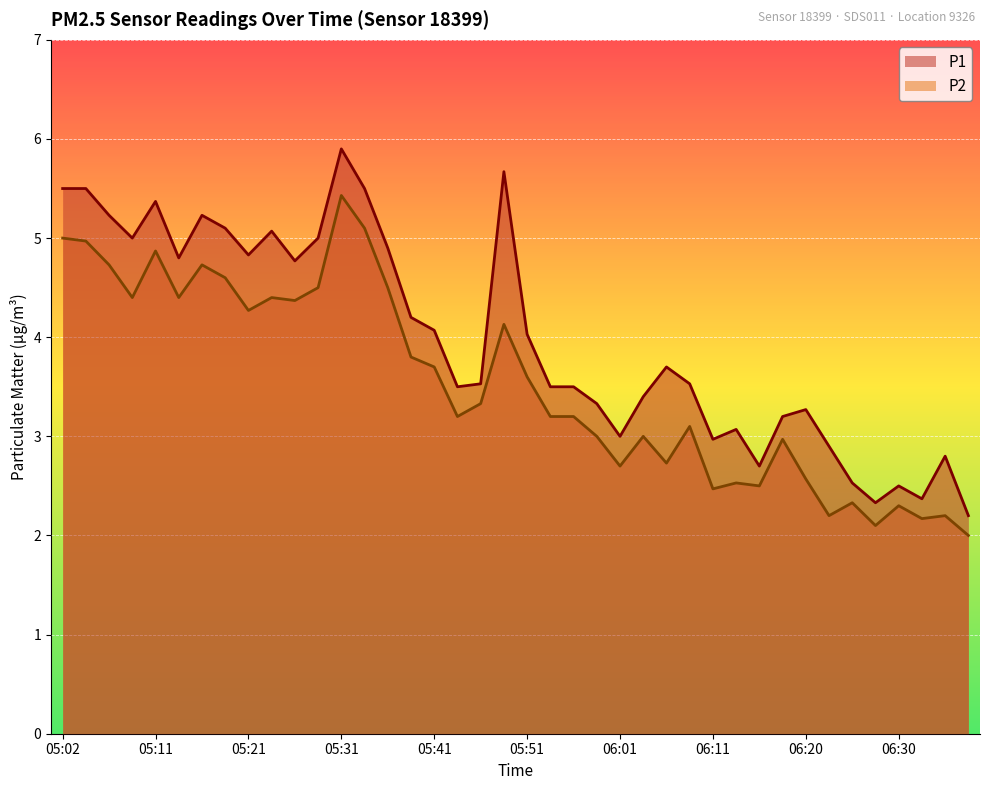

True or false: P2 has a value of 2.2 at 06:33.

True